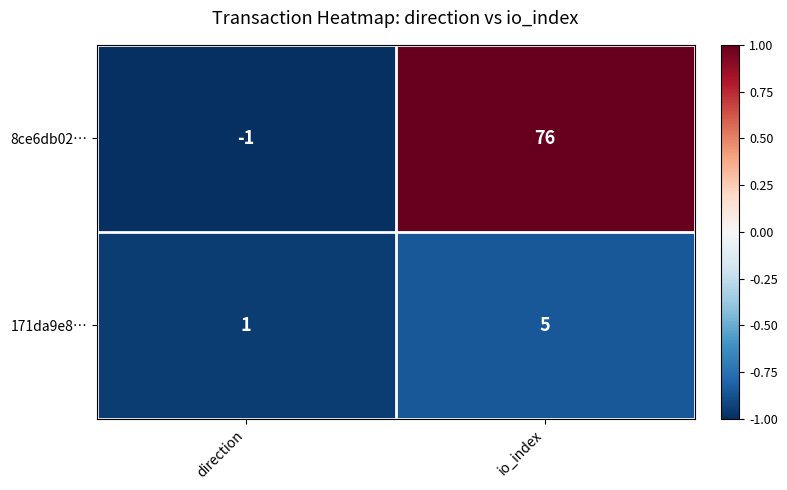

List the series in order of their overall mean, lowest first.

171da9e8…, 8ce6db02…